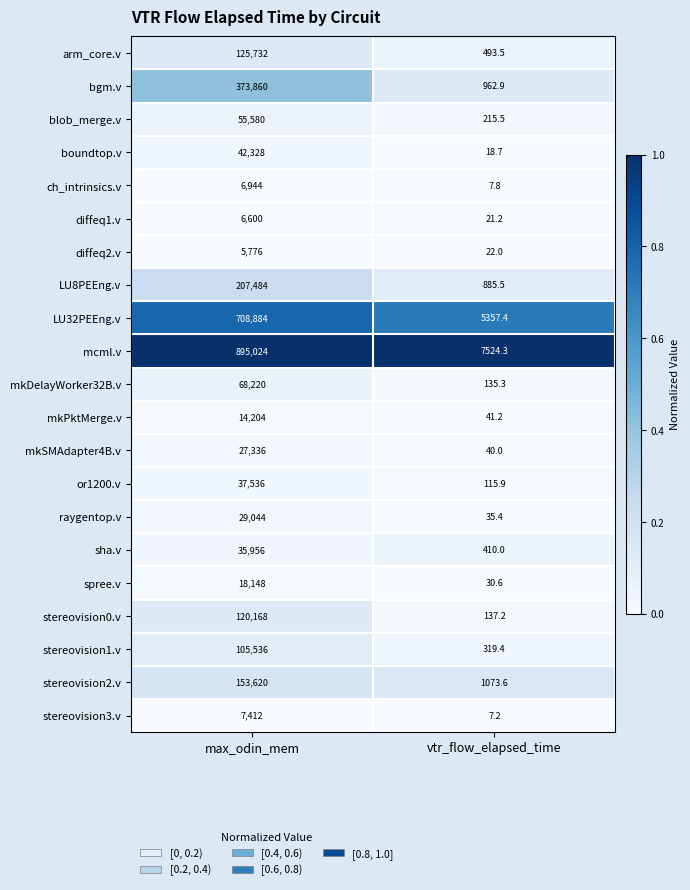

Where is mcml.v nearest to the value 451274?

vtr_flow_elapsed_time